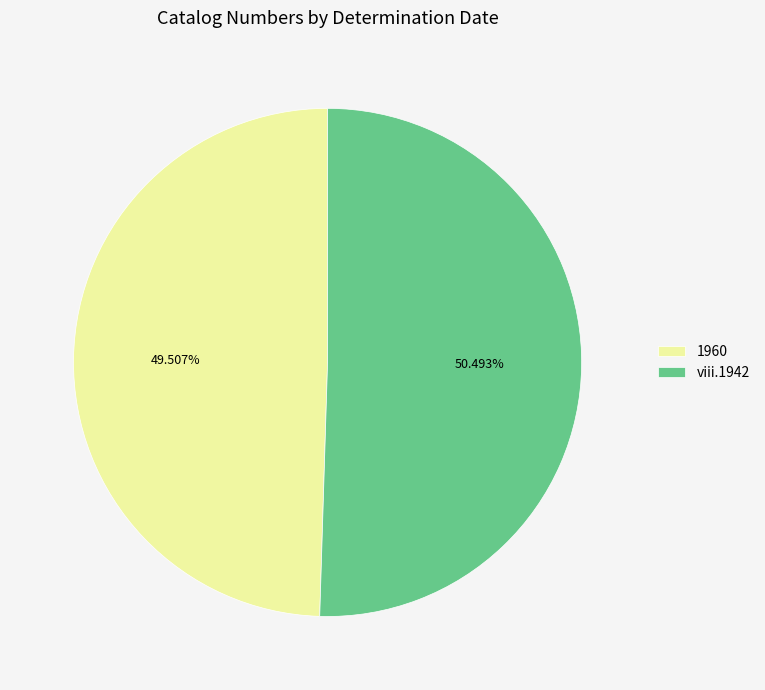

How many segments does this pie chart have?

2